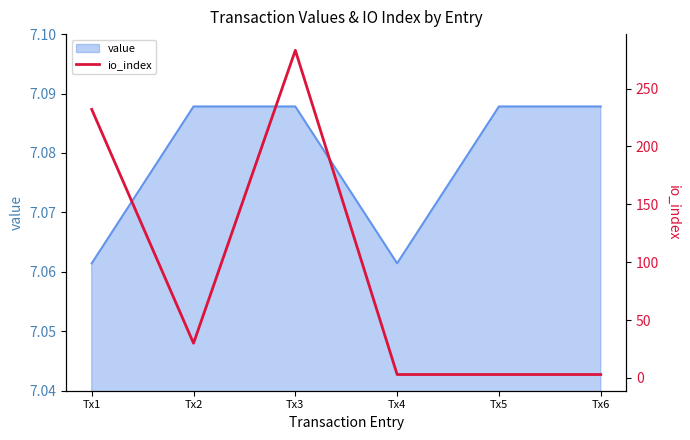

The value of value at Tx1 is 3.2. True or false?

False